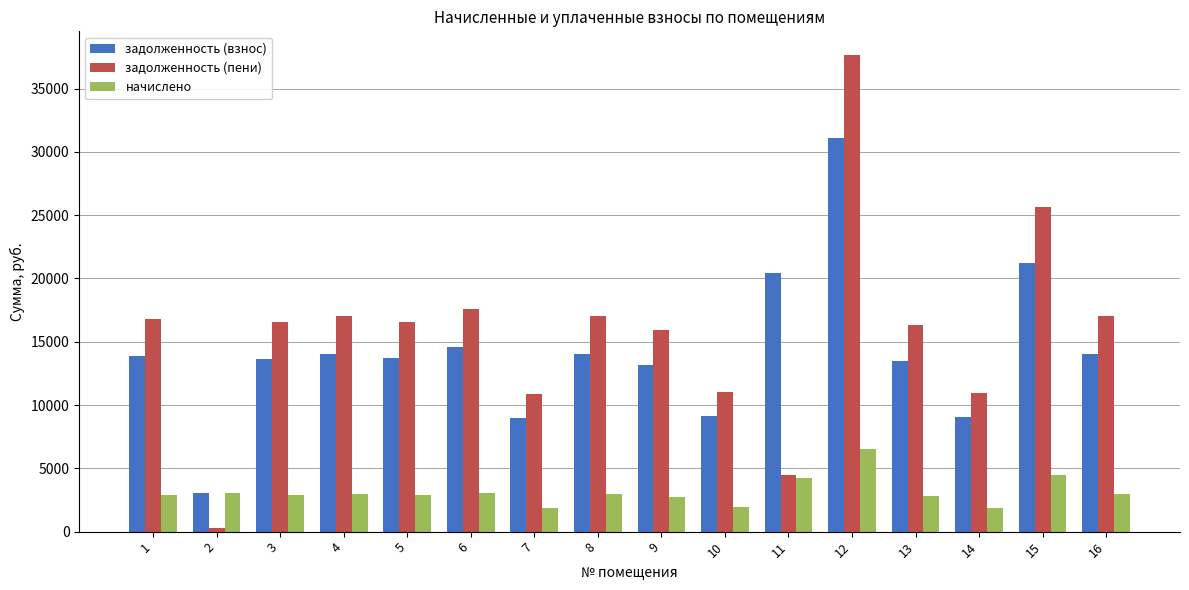

Is it true that начислено equals 1877.9 at 7?

True